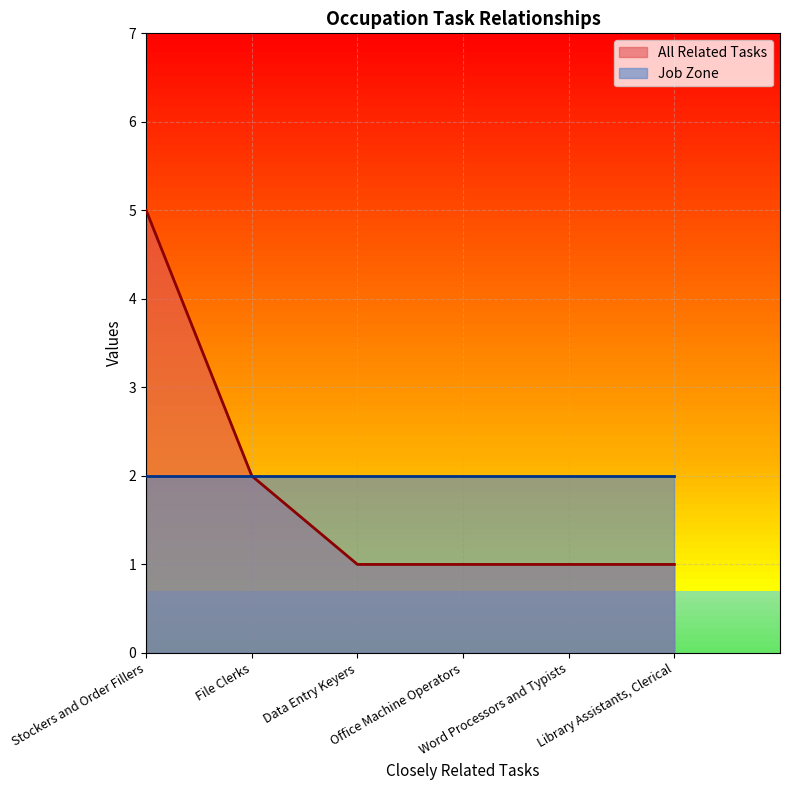

What is the value of the 2nd point from the left?

2